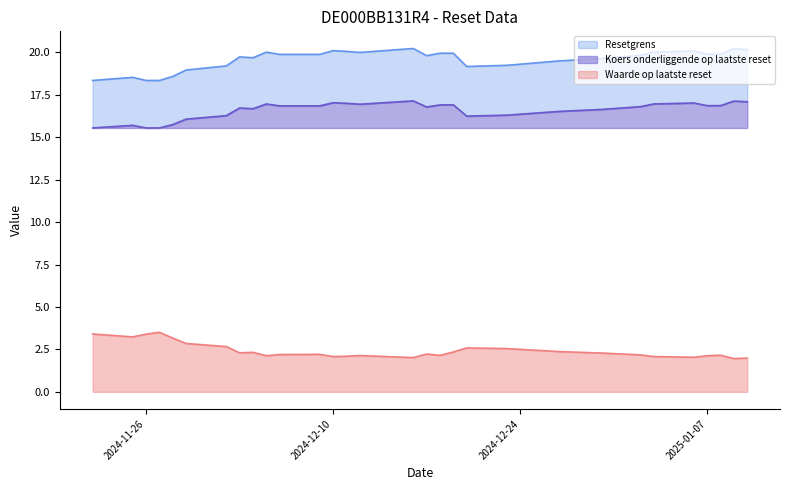

Is it true that Koers onderliggende op laatste reset equals 8.7 at 2024-12-09?

False